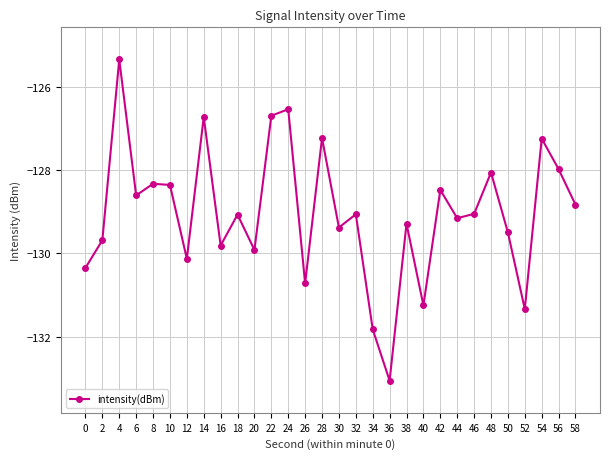

What is the difference between the maximum and minimum values?

7.7